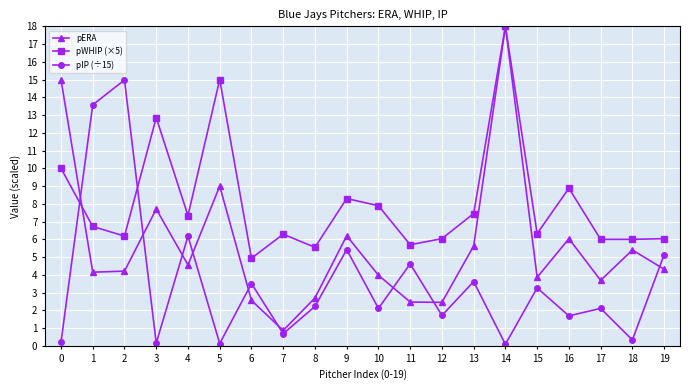

What is the difference between the maximum and minimum values in the pIP (÷15) series?

14.9